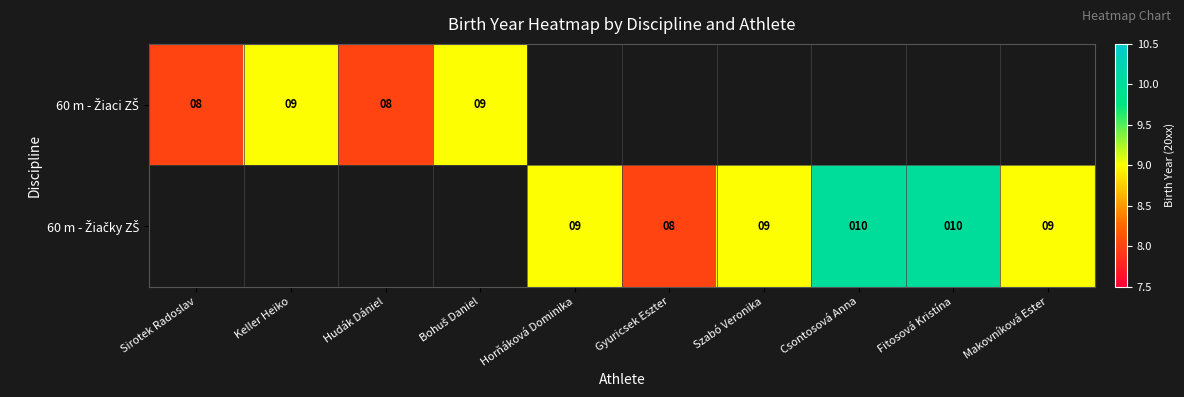

Rank the series by their maximum value, from lowest to highest.

60 m - Žiaci ZŠ, 60 m - Žiačky ZŠ